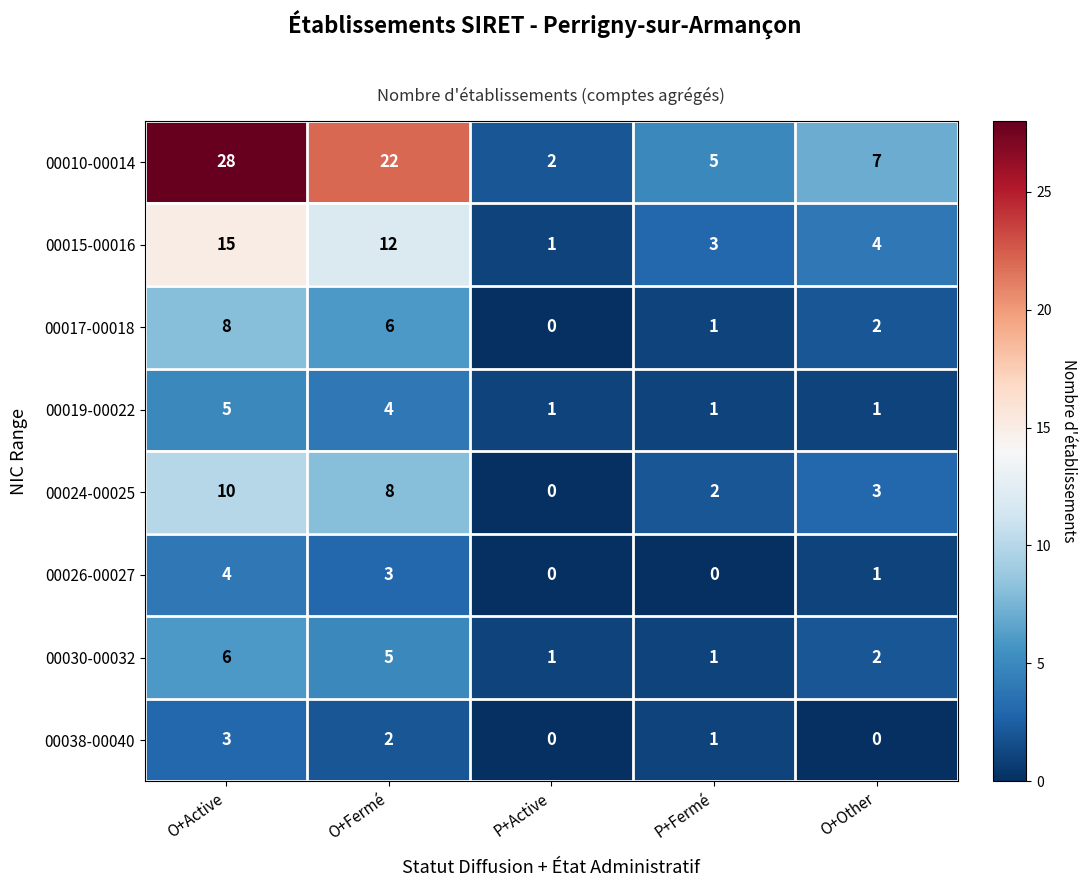

What is the total value across all series at P+Fermé?

14